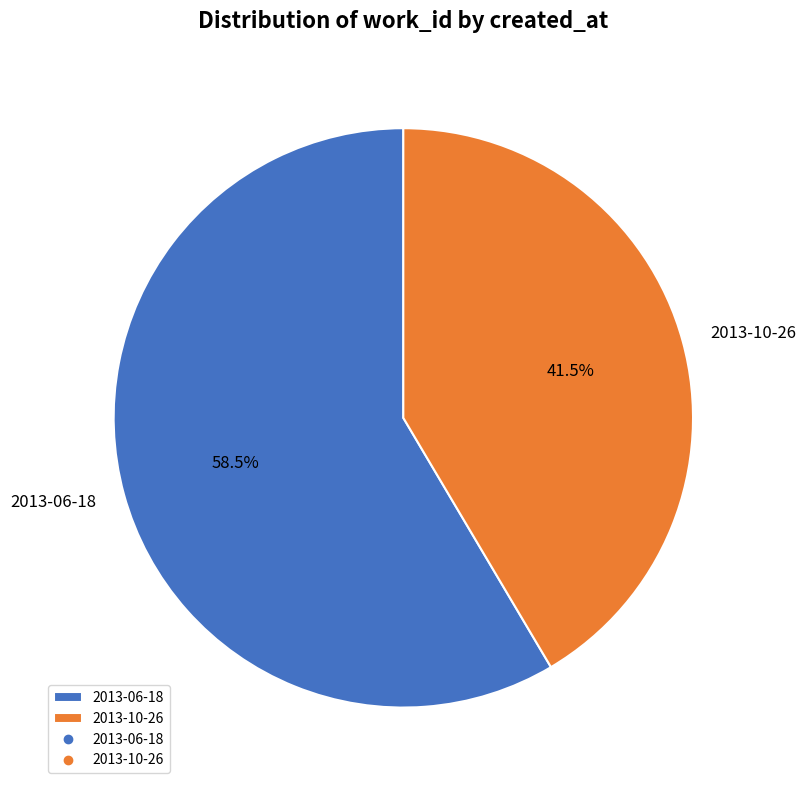

To the nearest percent, what is the average slice percentage?

50%